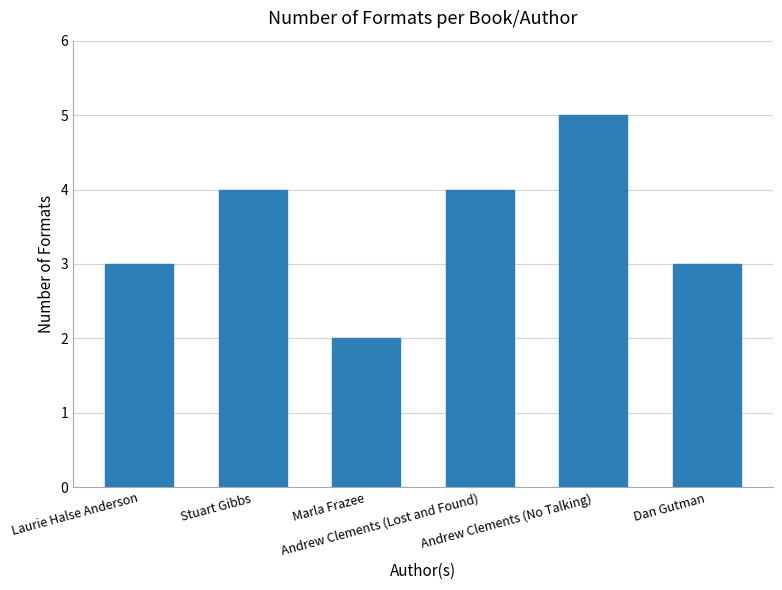

How many values are below 4?

3